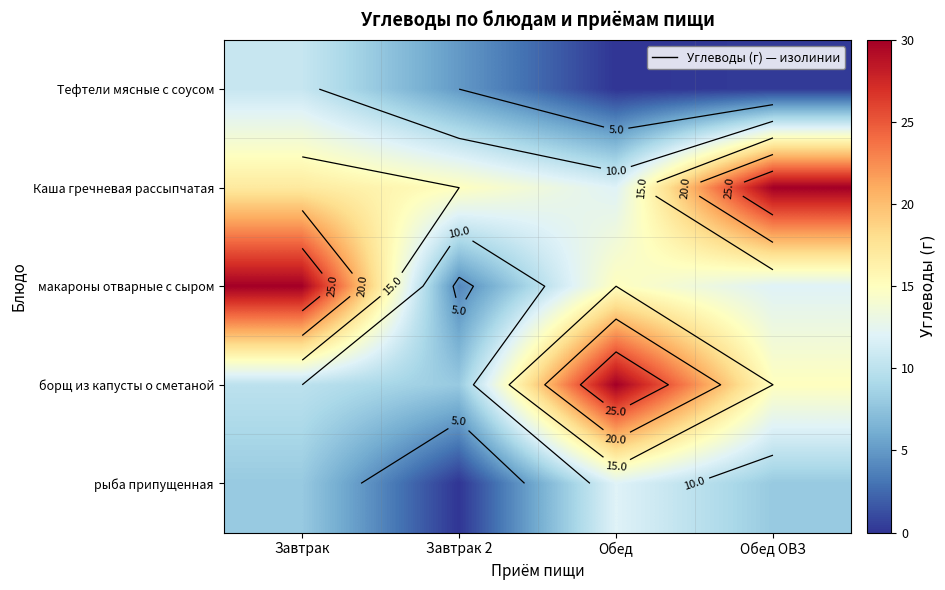

What is the sum of the макароны отварные с сыром values at Обед ОВЗ and Завтрак 2?

16.0